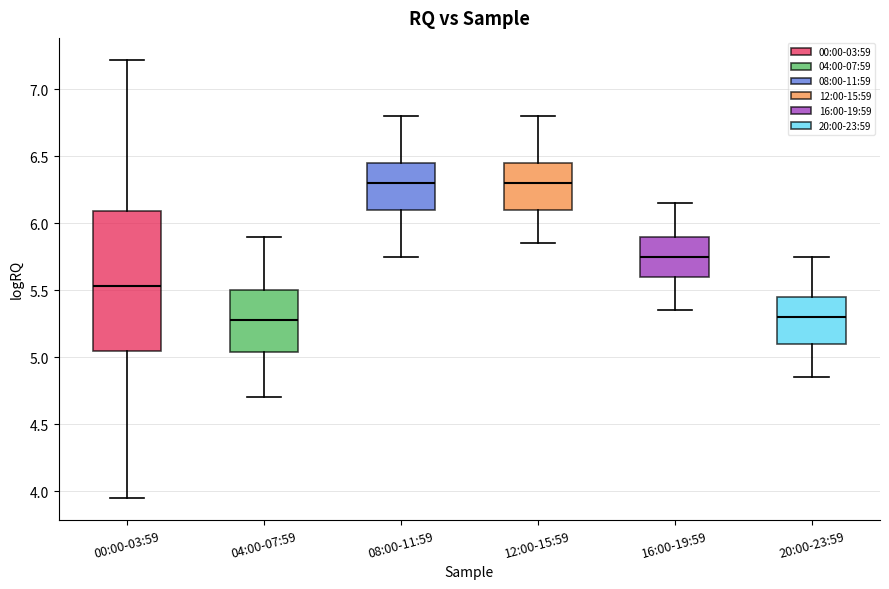

Reading left to right, read every box against the y-axis: the position of its median line, the range the box covers, and the ends of its whiskers. The values are not printed on the chart, so give them approximately, as read against the axis.

00:00-03:59: median 5.55, box 5.05 to 6.10, whiskers 3.95 to 7.20
04:00-07:59: median 5.30, box 5.05 to 5.50, whiskers 4.70 to 5.90
08:00-11:59: median 6.30, box 6.10 to 6.45, whiskers 5.75 to 6.80
12:00-15:59: median 6.30, box 6.10 to 6.45, whiskers 5.85 to 6.80
16:00-19:59: median 5.75, box 5.60 to 5.90, whiskers 5.35 to 6.15
20:00-23:59: median 5.30, box 5.10 to 5.45, whiskers 4.85 to 5.75